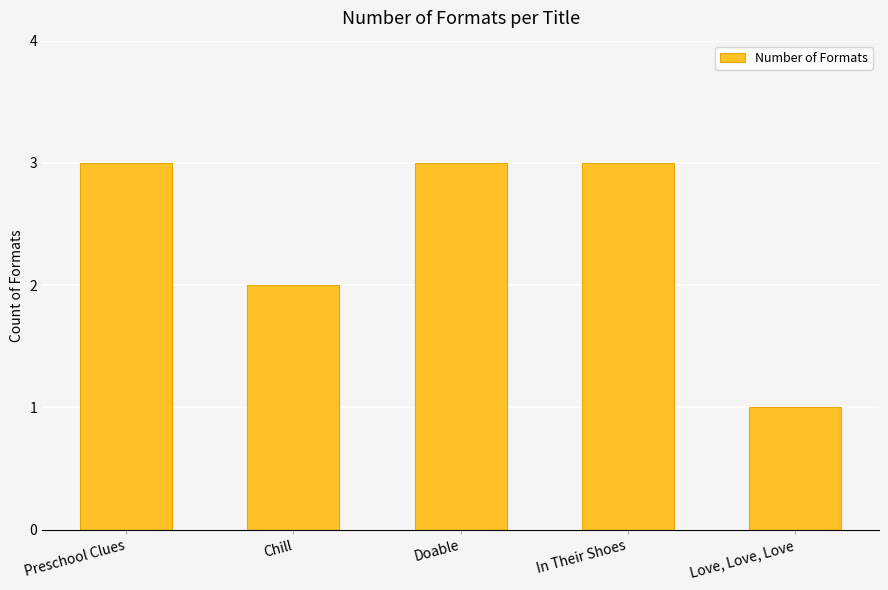

Is it true that the value at Doable is 1?

False